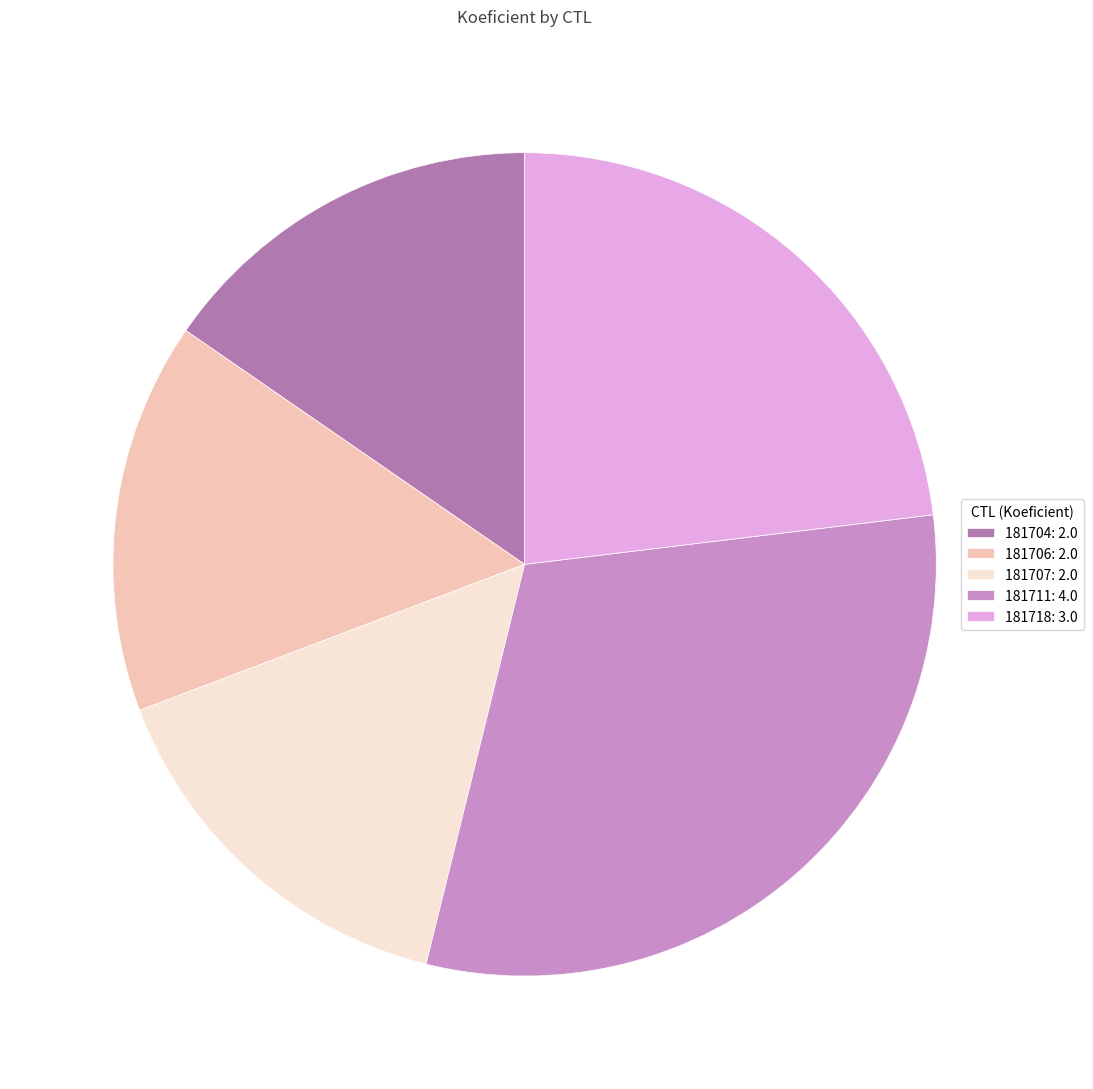

The 181718 slice represents 23% of the pie. True or false?

True